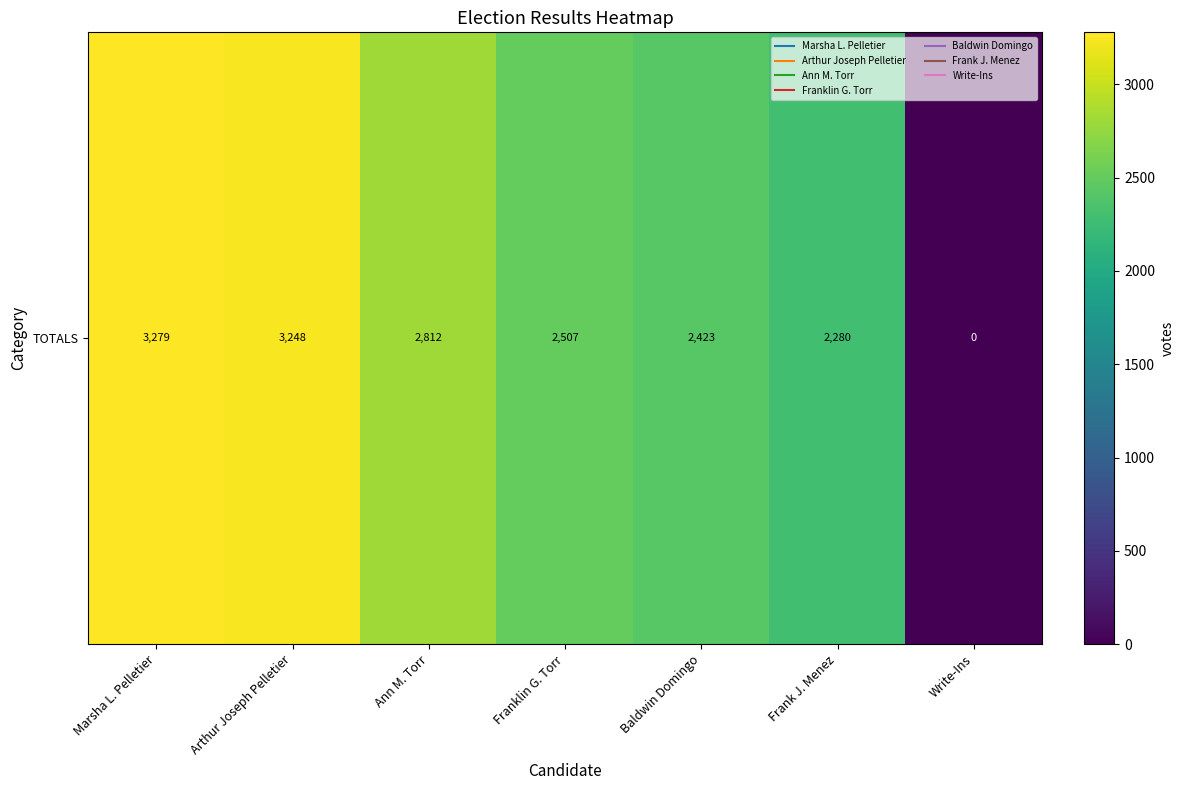

List the labels in order of value, smallest first.

Write-Ins, Frank J. Menez, Baldwin Domingo, Franklin G. Torr, Ann M. Torr, Arthur Joseph Pelletier, Marsha L. Pelletier